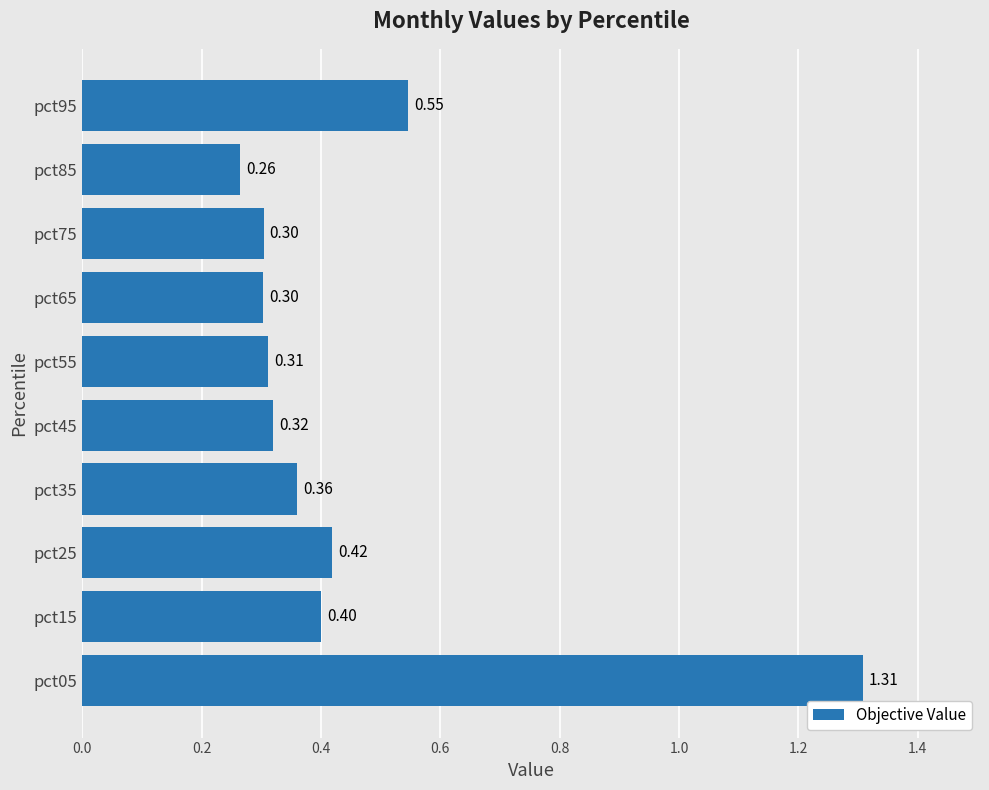

What is the sum of the values at pct65 and pct55?

0.6